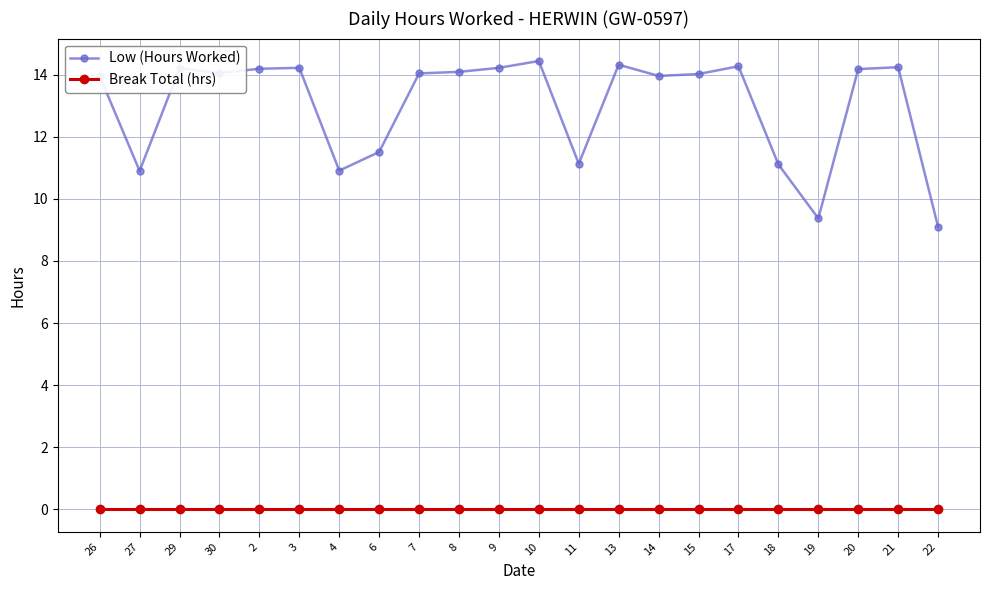

What is the label of the 2nd point from the right?

21